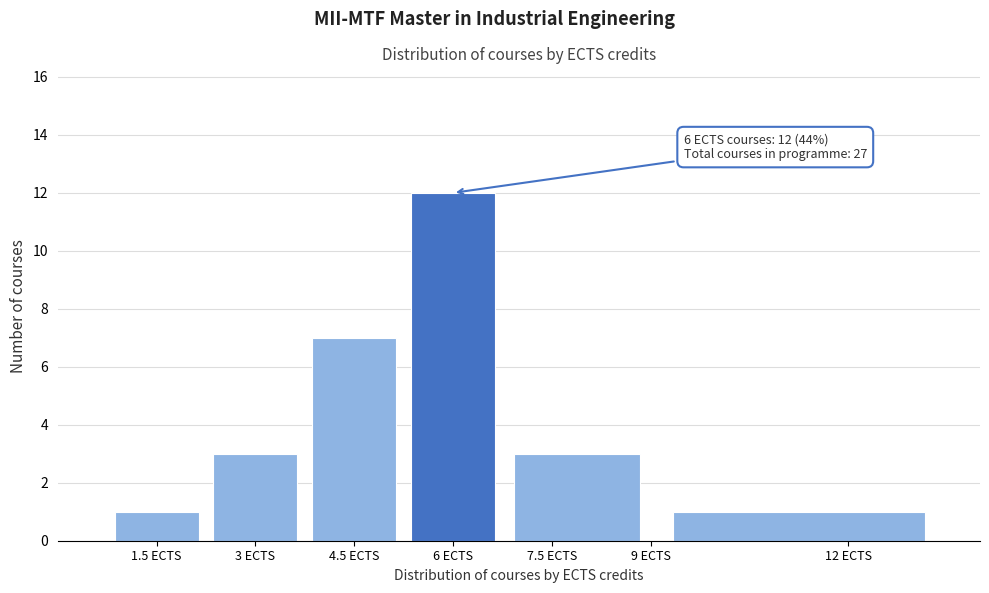

Over which range of the x-axis is the bar tallest?

5.25 to 6.75